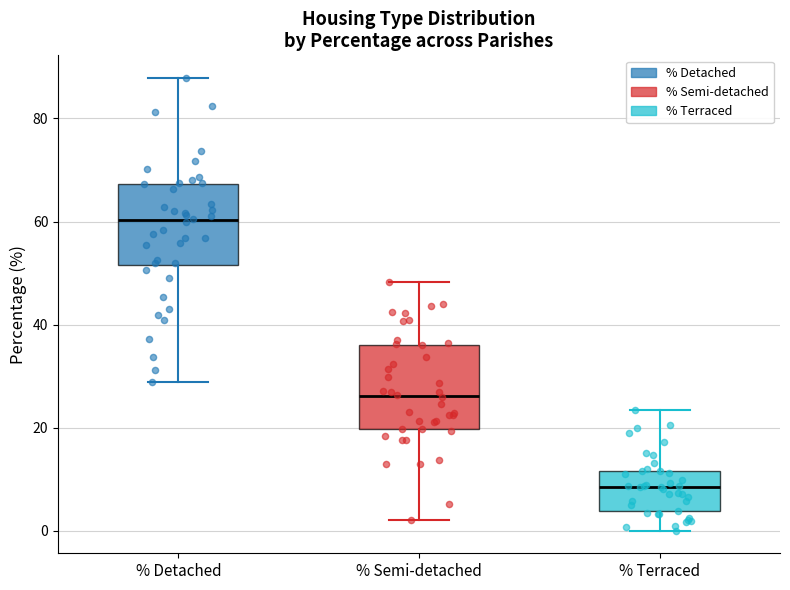

Reading left to right, transcribe this box plot: for each box, give where its median line is, the range the box spans, and where its two whiskers end, as read against the y-axis. The values are not printed on the chart, so give them approximately, as read against the axis.

% Detached: median 60, box 52 to 68, whiskers 28 to 88
% Semi-detached: median 26, box 20 to 36, whiskers 2 to 48
% Terraced: median 8, box 4 to 12, whiskers 0 to 24